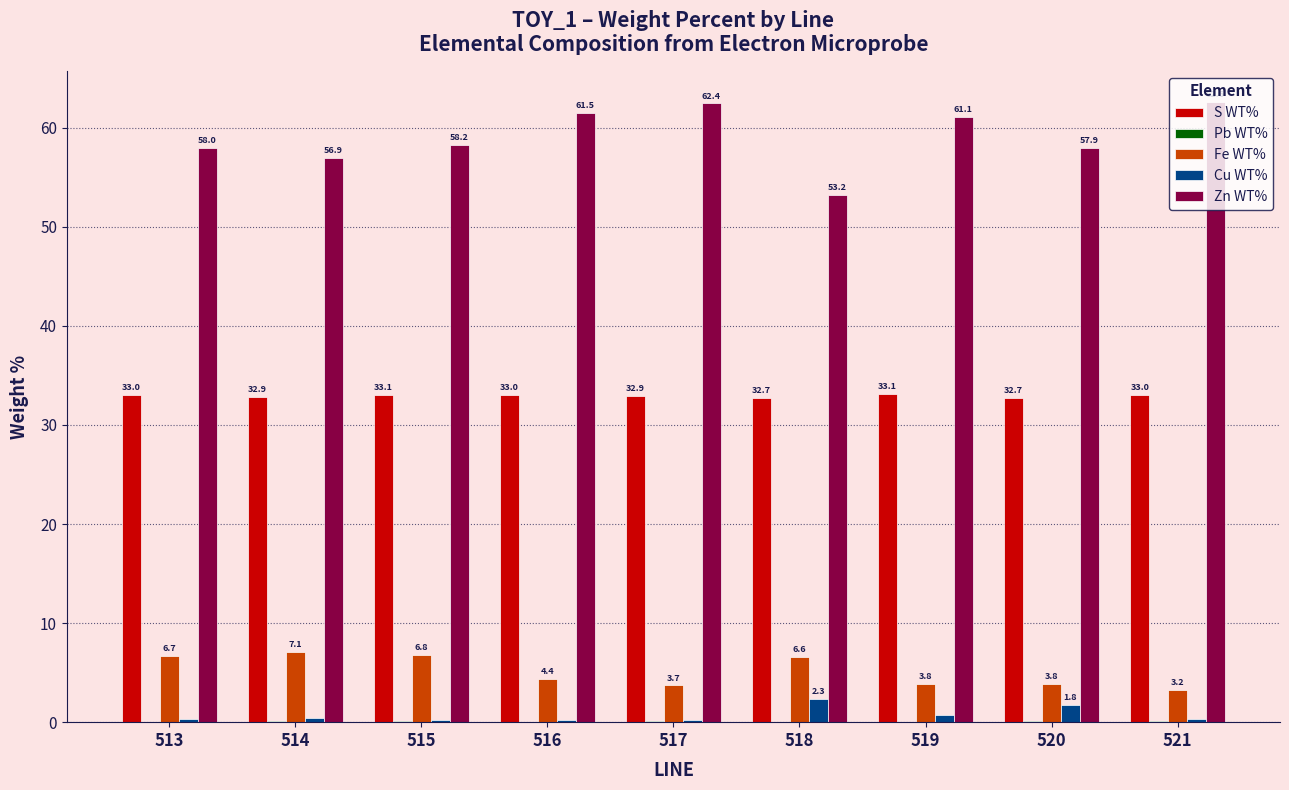

Are the bars horizontal?

No